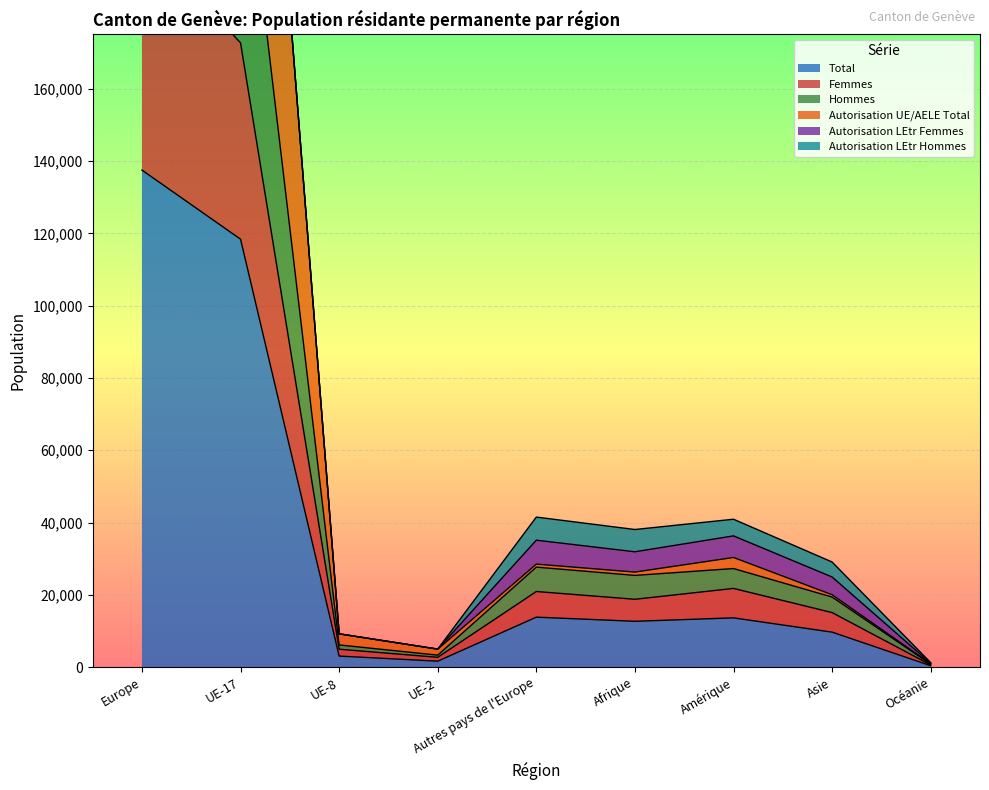

Is the value of Femmes at Afrique greater than the value of Total at UE-2?

Yes